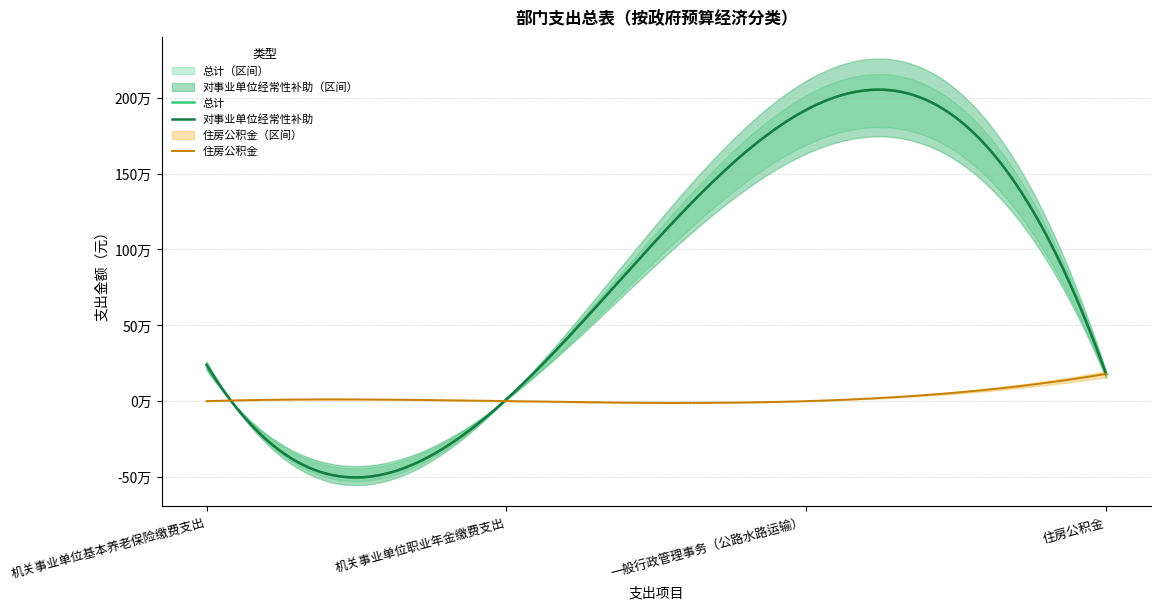

Is this an area chart (filled region under the line)?

No